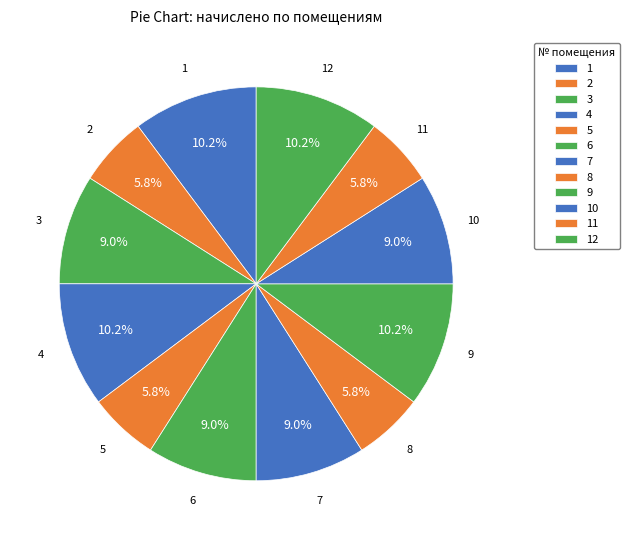

How many segments does this pie chart have?

12